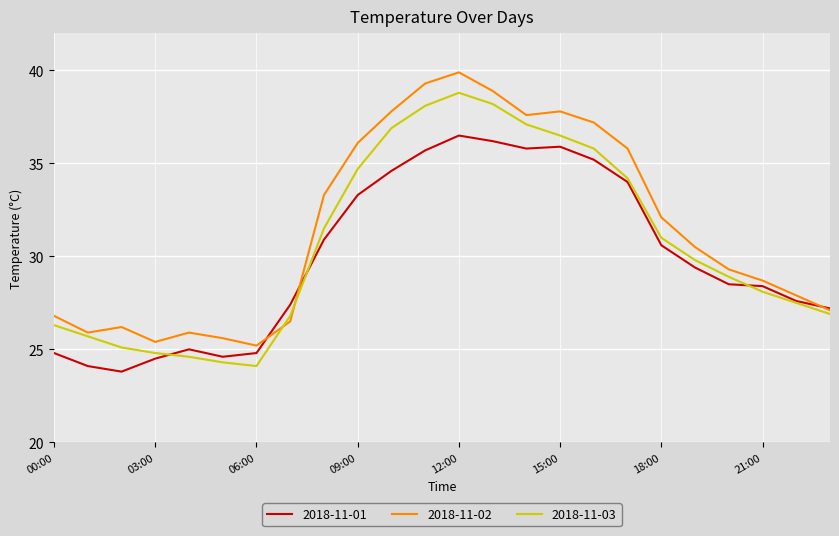

In 2018-11-02, how many points are lower than both neighbors (excluding endpoints)?

4